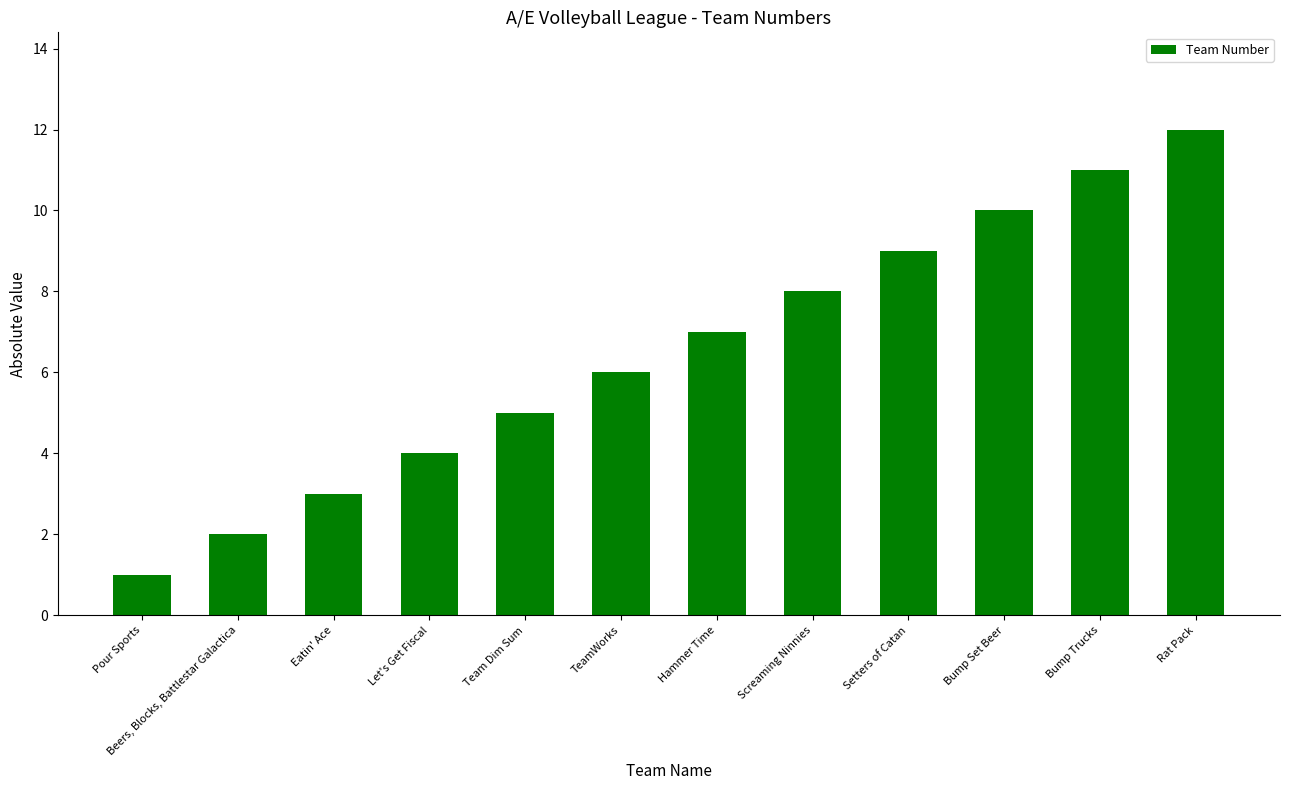

What is the difference between the maximum and second lowest values?

10